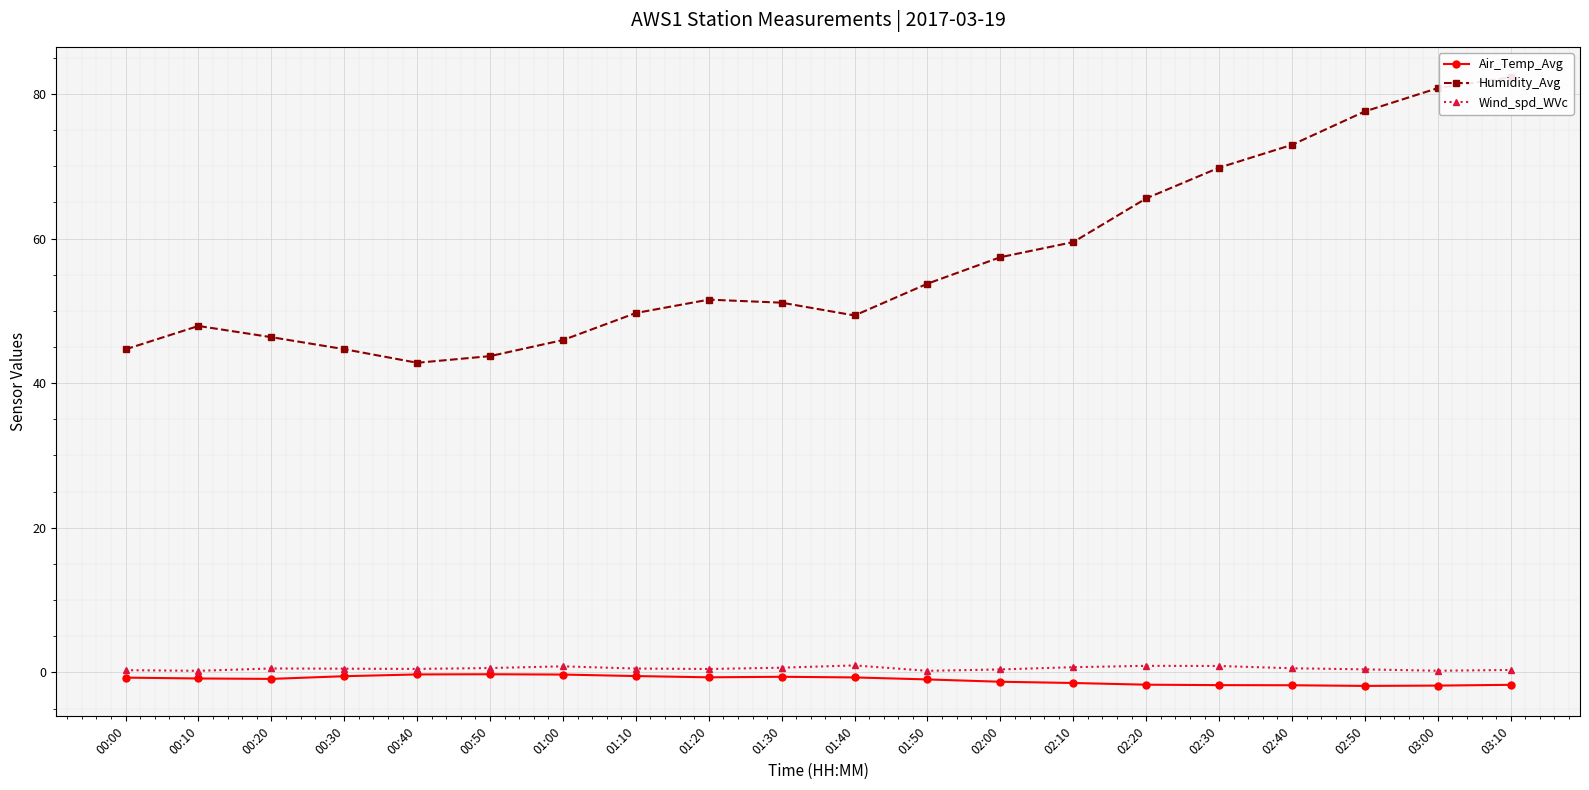

True or false: Air_Temp_Avg has more than 1 interior local peaks.

True